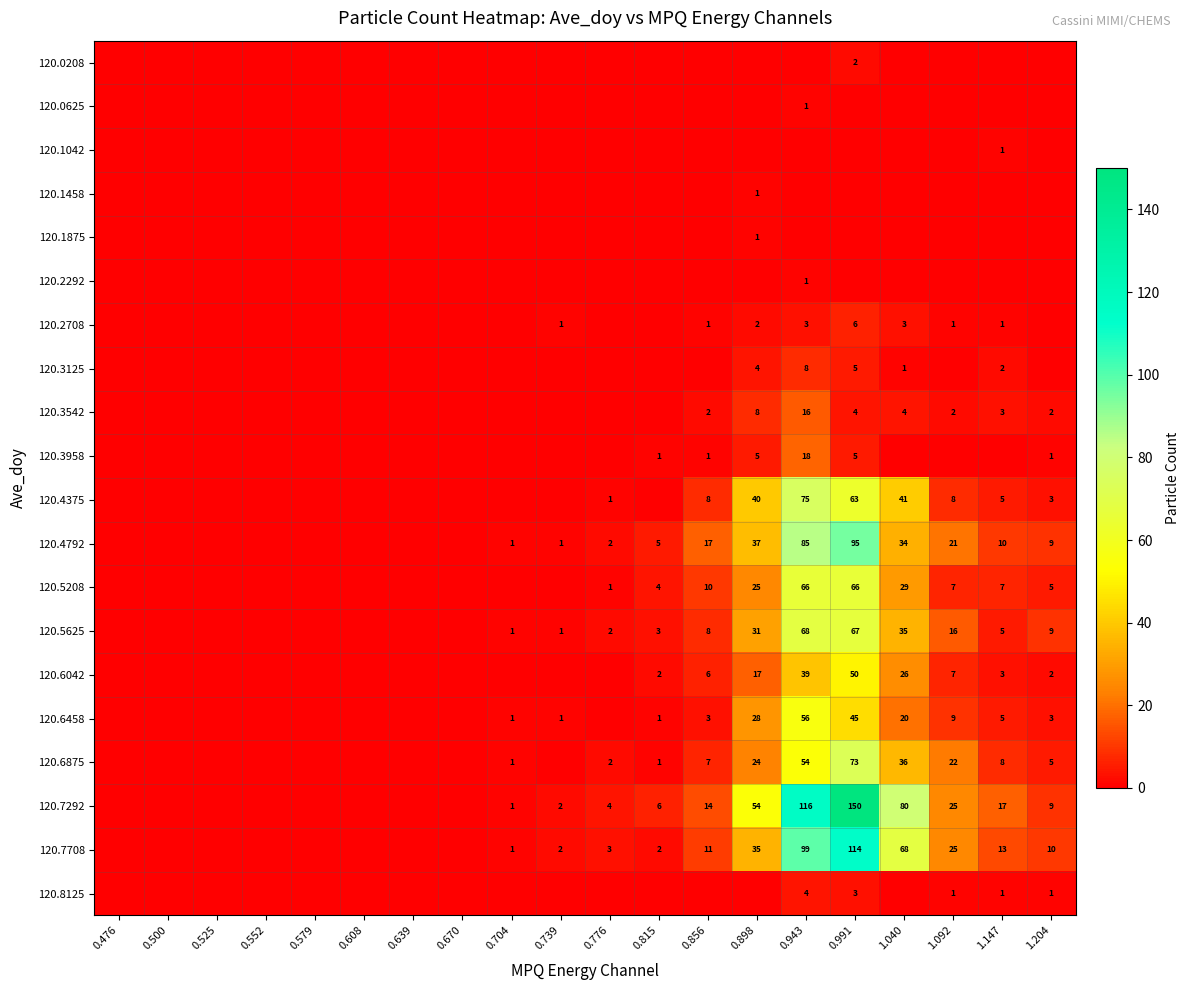

True or false: 120.7292 has a value of 23 at 0.856.

False